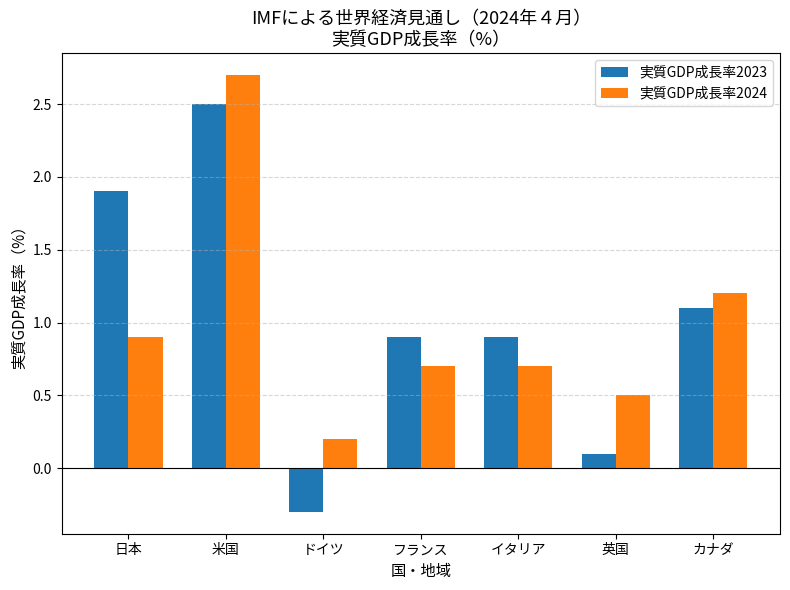

Which series has the largest range (max minus min)?

実質GDP成長率2023